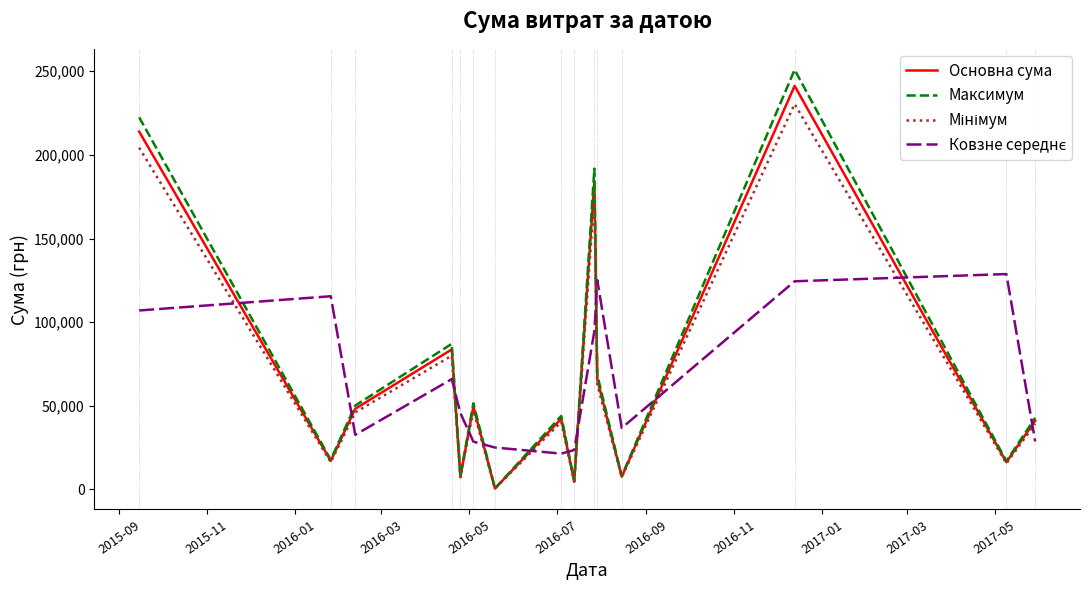

Which series has the widest spread of values?

Максимум